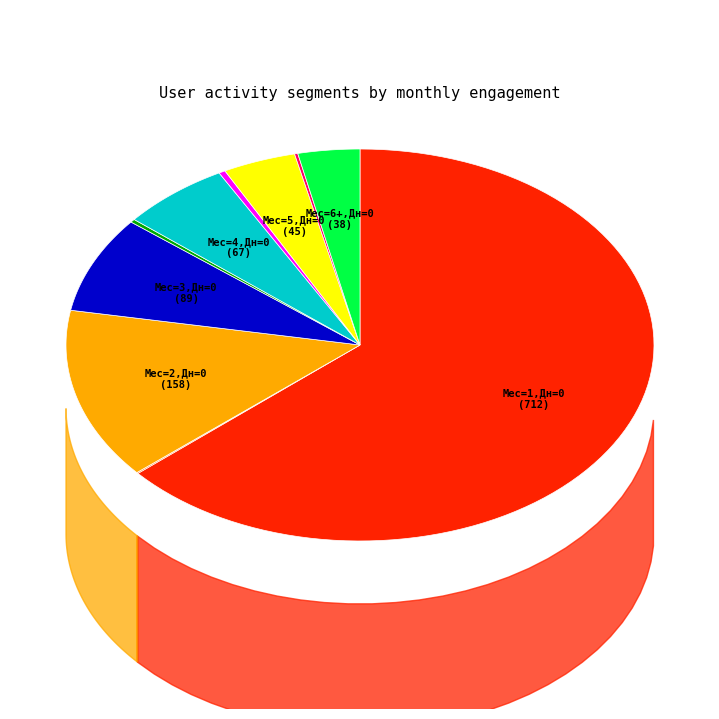

Is Месячная=4 (Дневная=0) the majority of the pie?

No